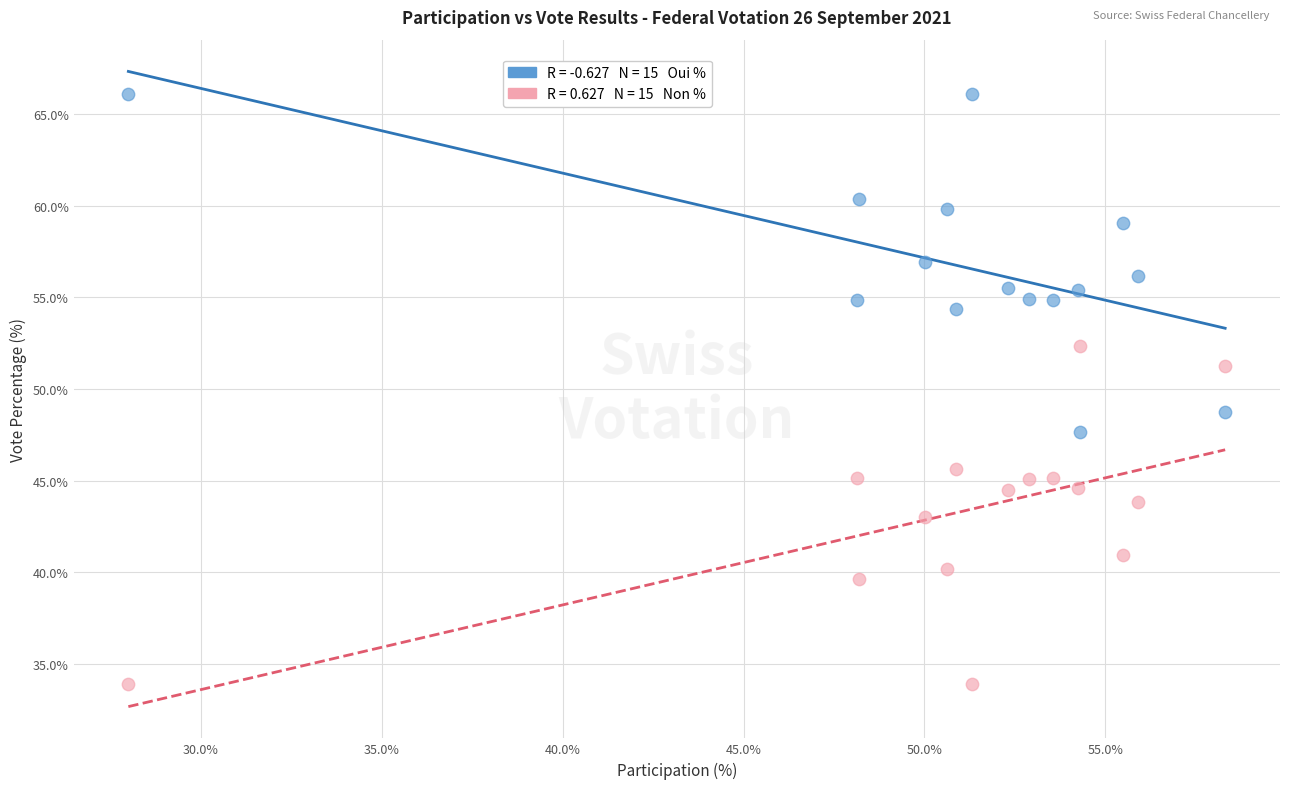

Across all data points, what is the range of X values (max minus min)?

30.3